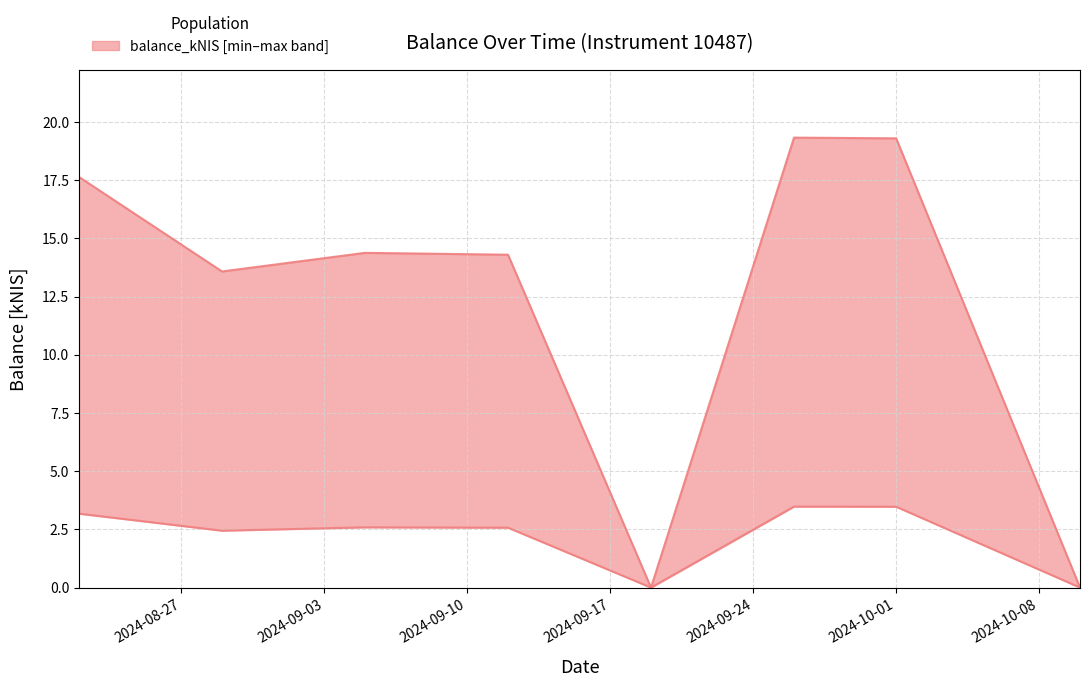

What position from the right is 2024-08-29?

7